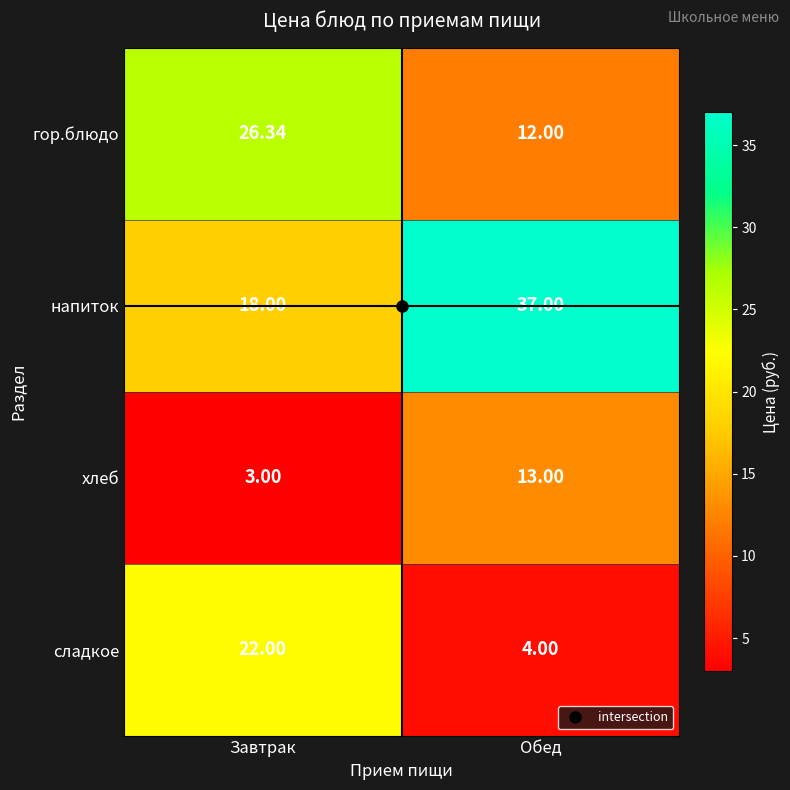

Which series has the largest range (max minus min)?

напиток